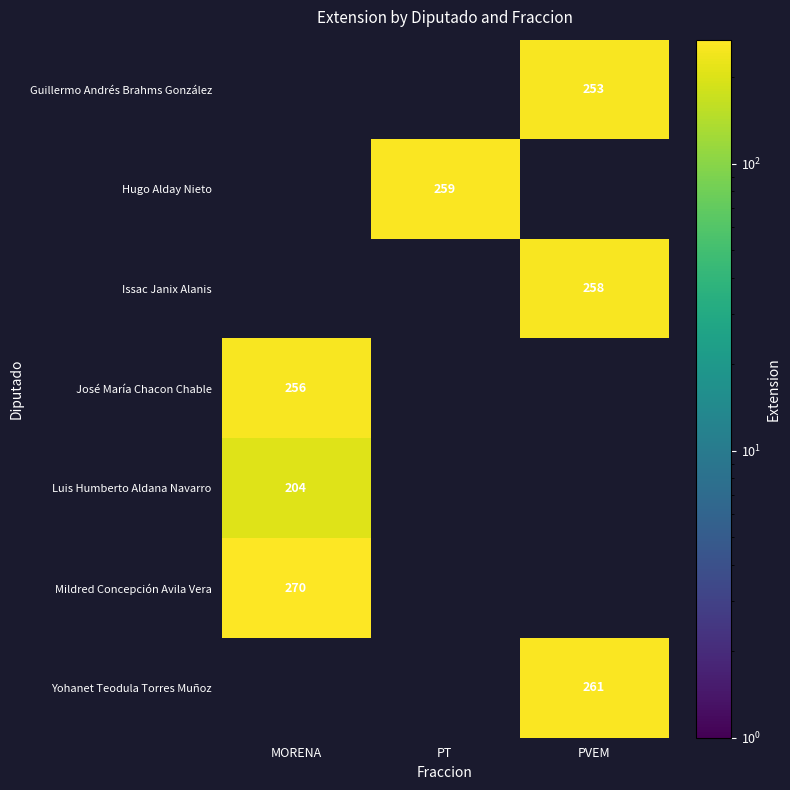

Is it true that Issac Janix Alanis equals 180 at PVEM?

False